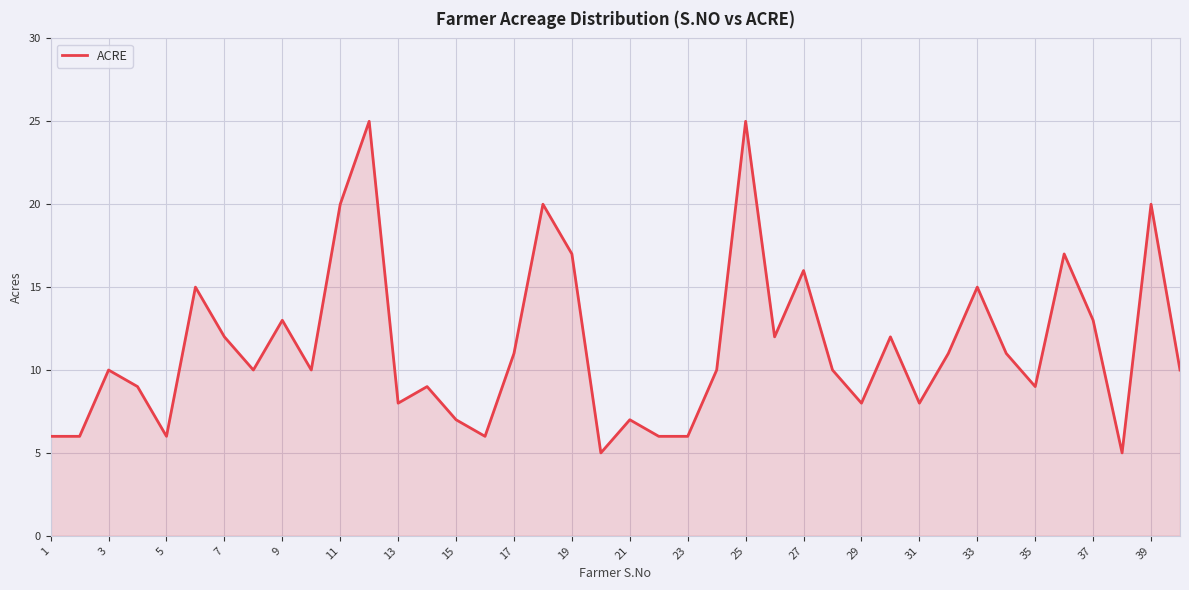

What is the greatest value displayed?

25